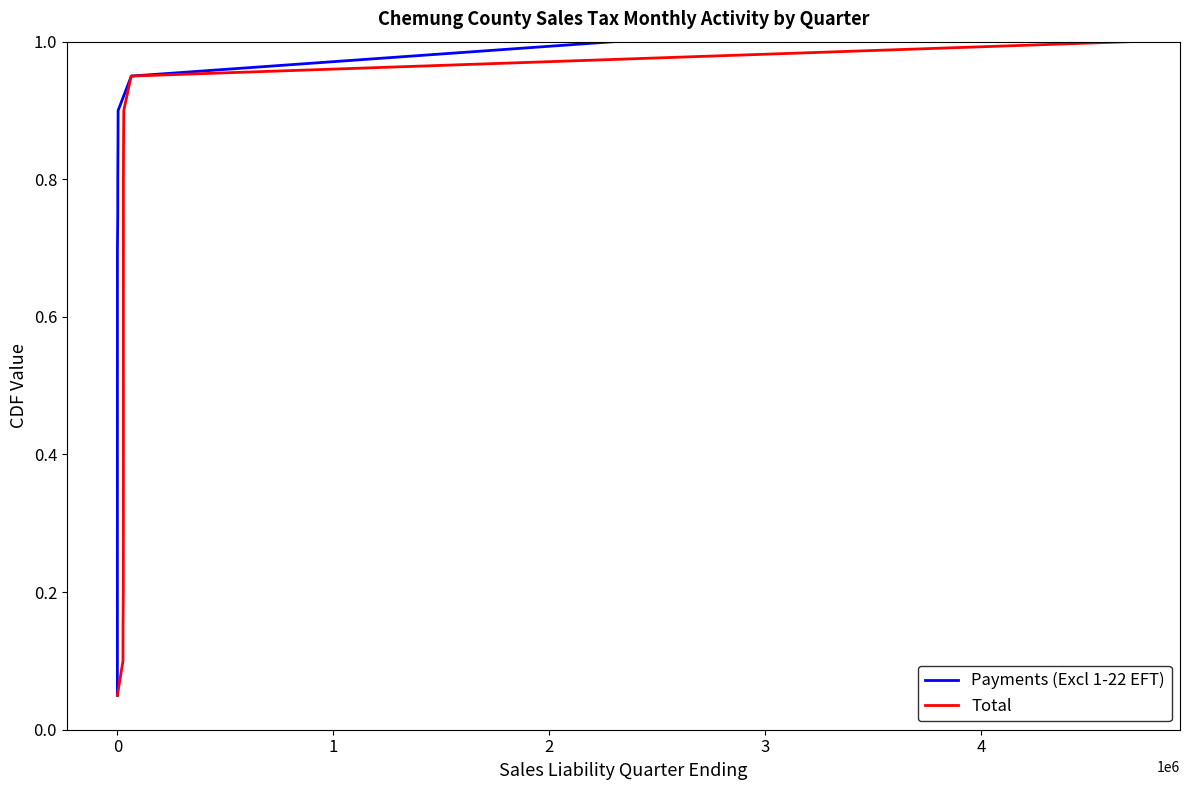

List the series in order of their peak value, lowest first.

Payments (Excl 1-22 EFT), Total